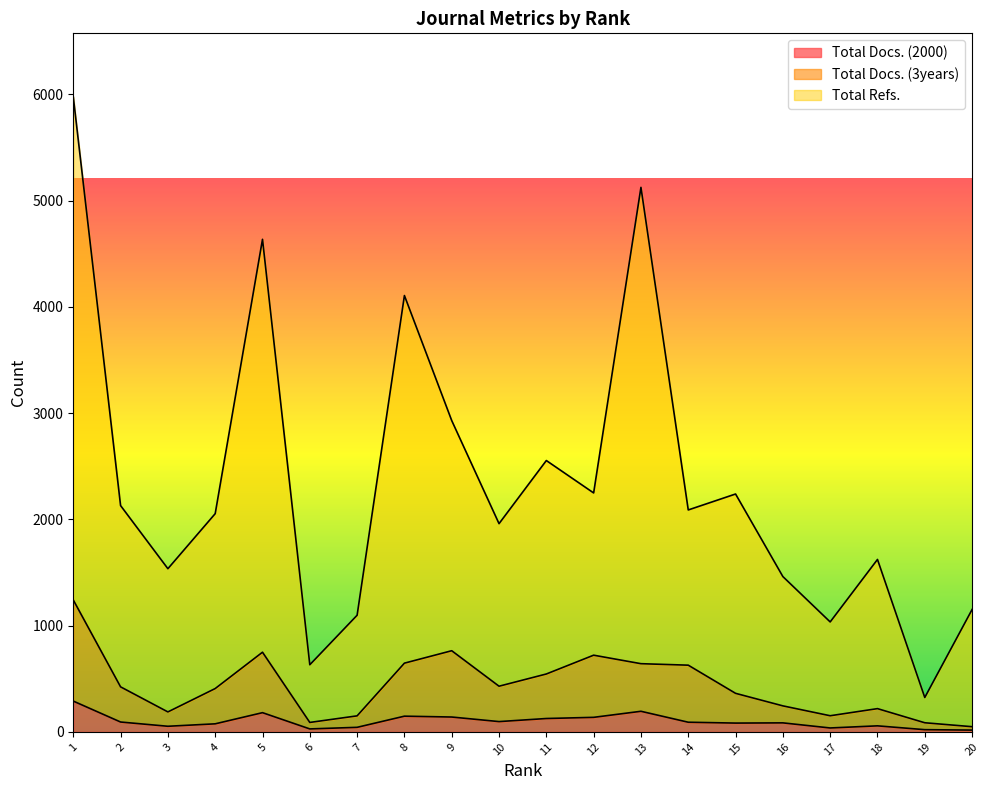

The Total Refs. series shows 2249 at 12. True or false?

True